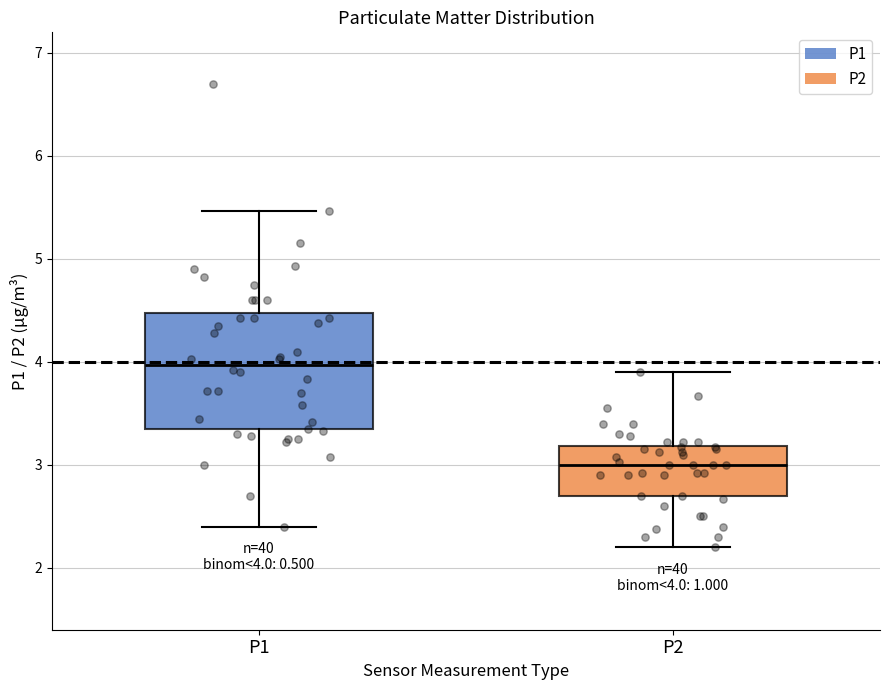

Which box's median line is the lowest?

P2